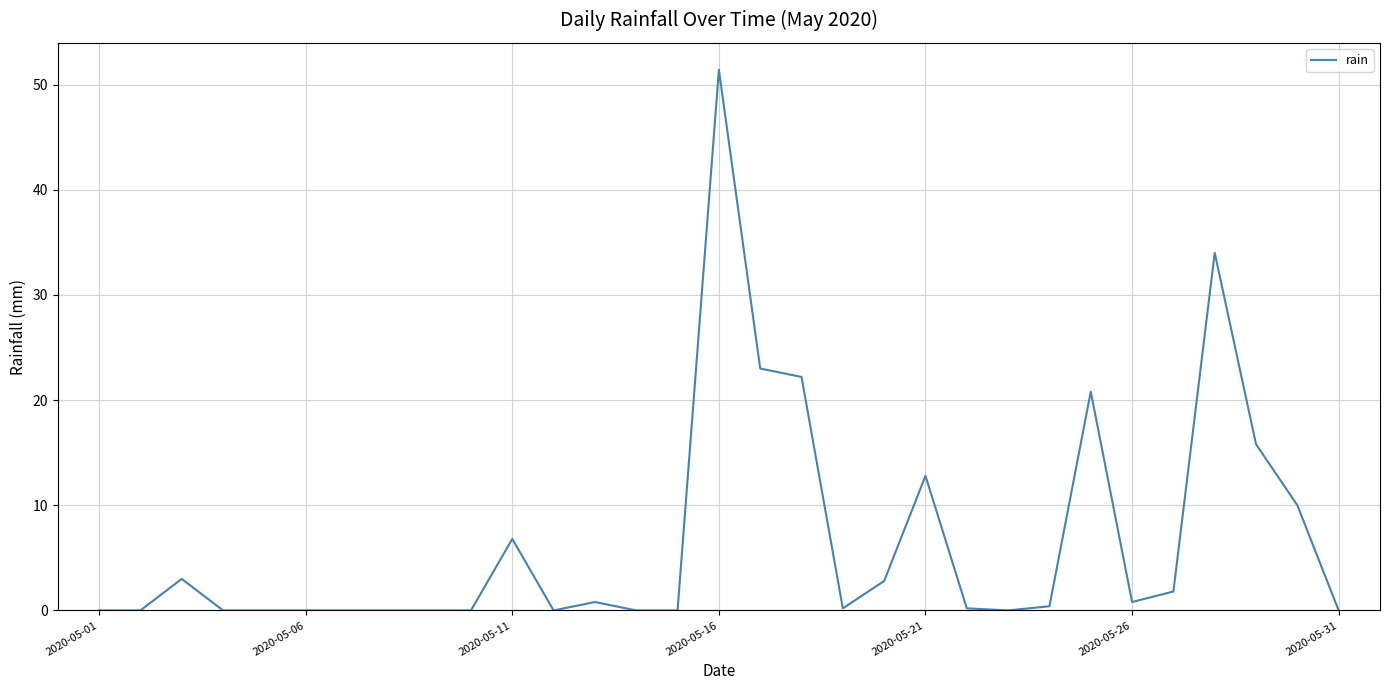

What is the difference between the maximum and minimum values?

51.4